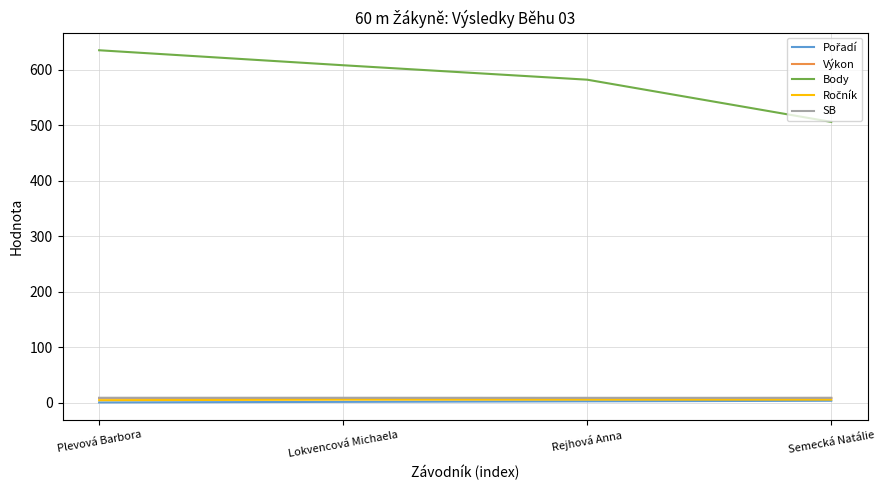

Does the chart display data point markers on the line(s)?

No